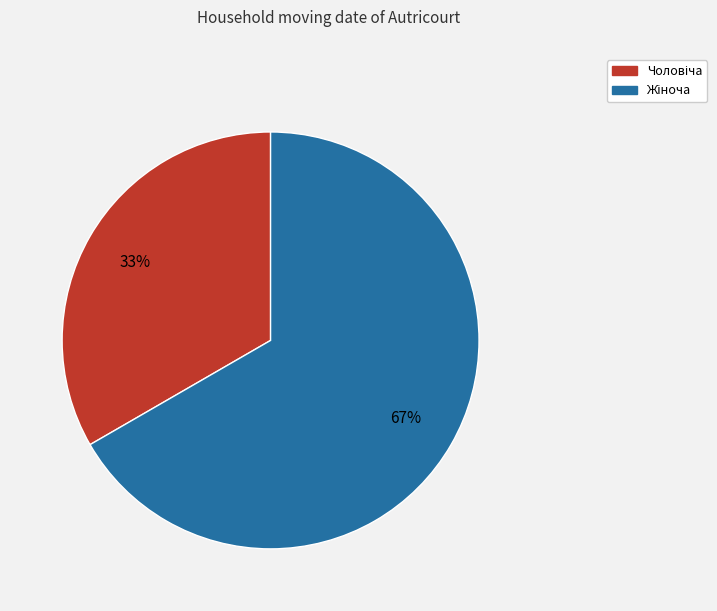

Is there any slice that represents more than half of the pie?

Yes